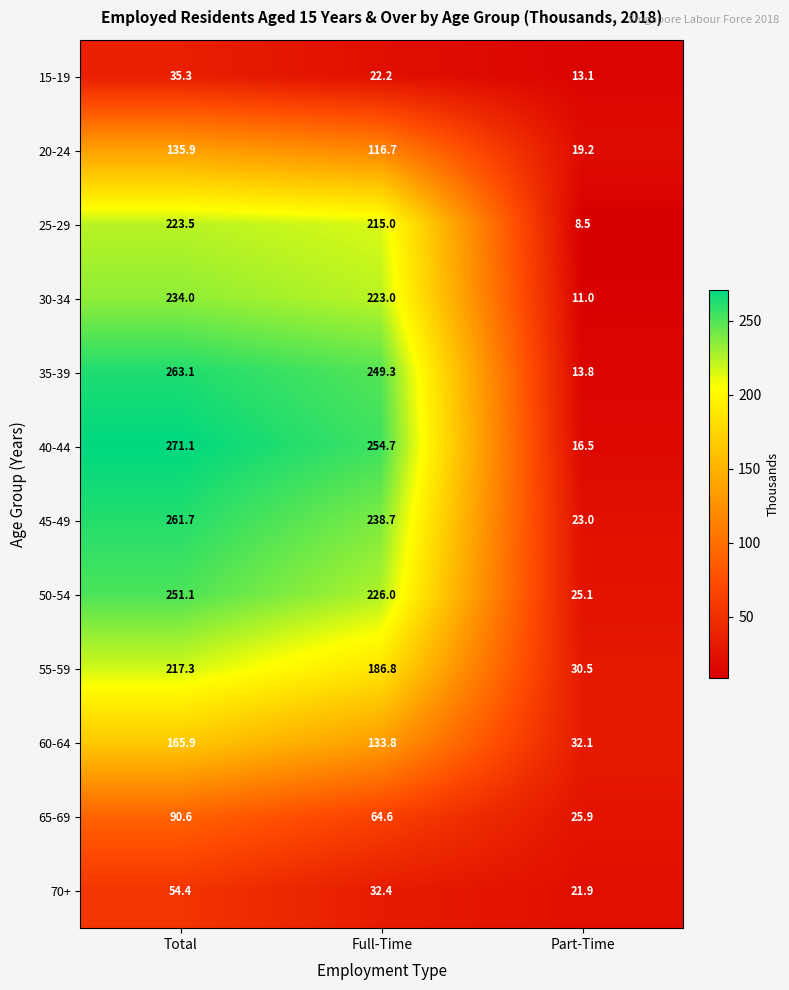

What is the sum of the 35-39 values at Part-Time and Total?

276.9